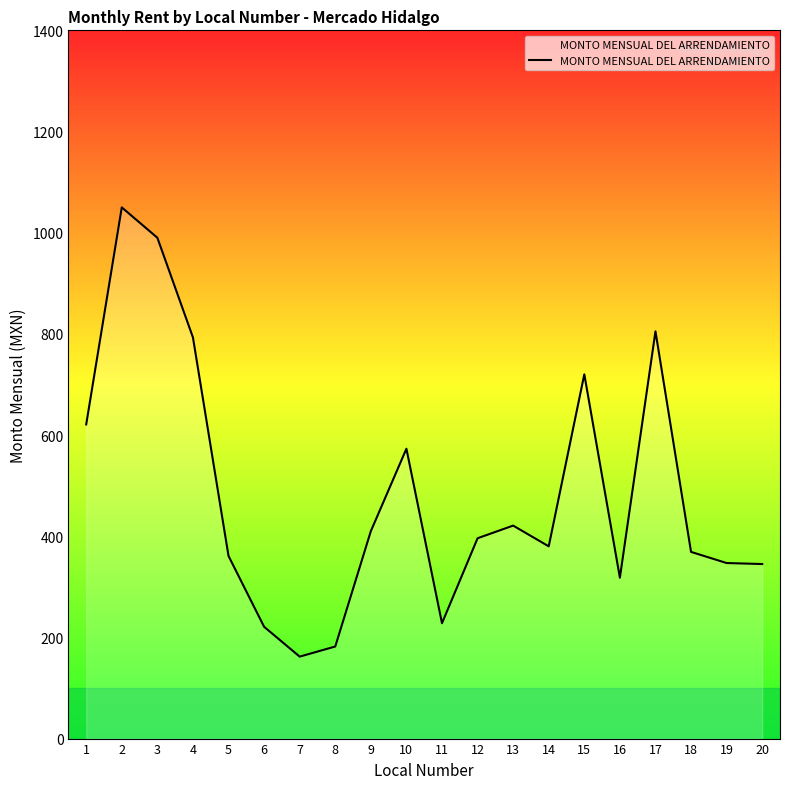

Where is the data nearest to the value 606?

1